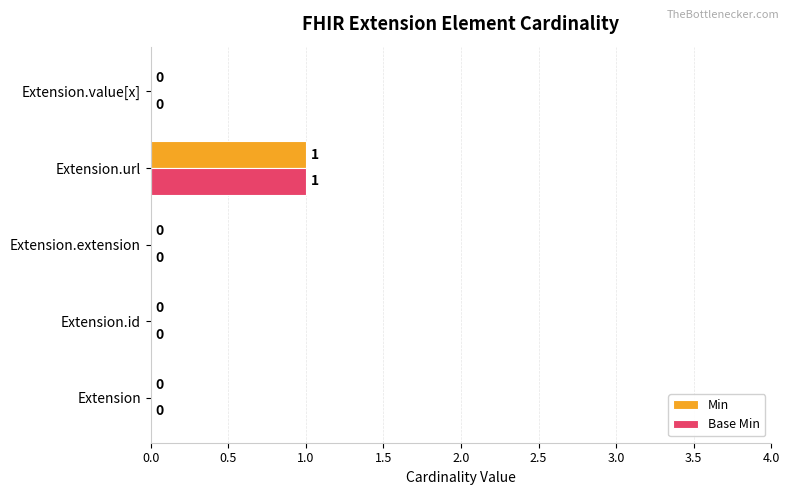

At which category is the sum across all series the highest?

Extension.url